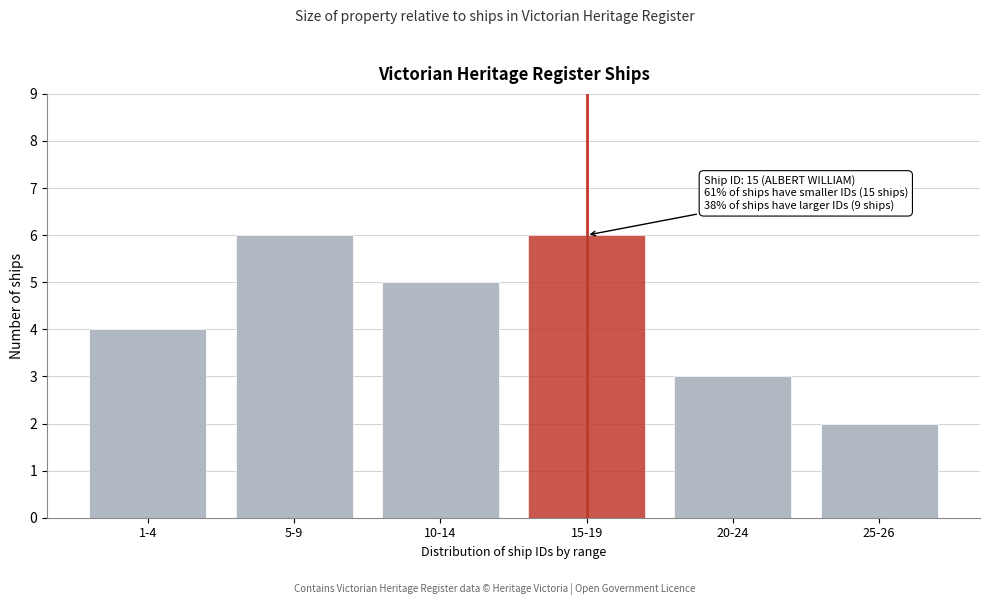

Reading left to right, what are all the values shown in this chart?

1-4=4	5-9=6	10-14=5	15-19=6	20-24=3	25-26=2